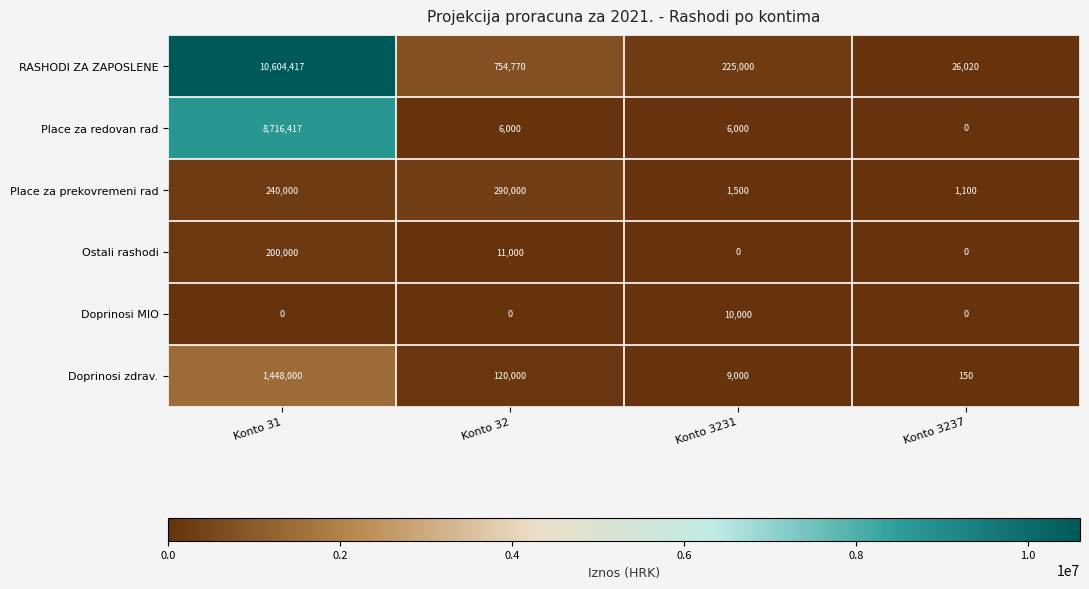

Where is Ostali rashodi nearest to the value 100000?

Konto 32